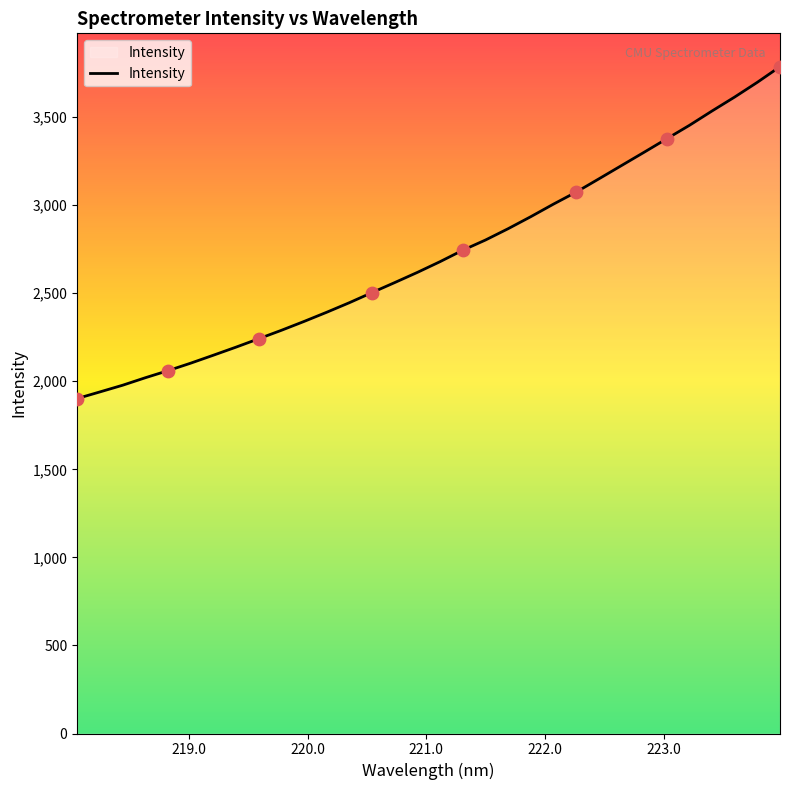

What is the difference between the maximum and minimum values?

1884.5